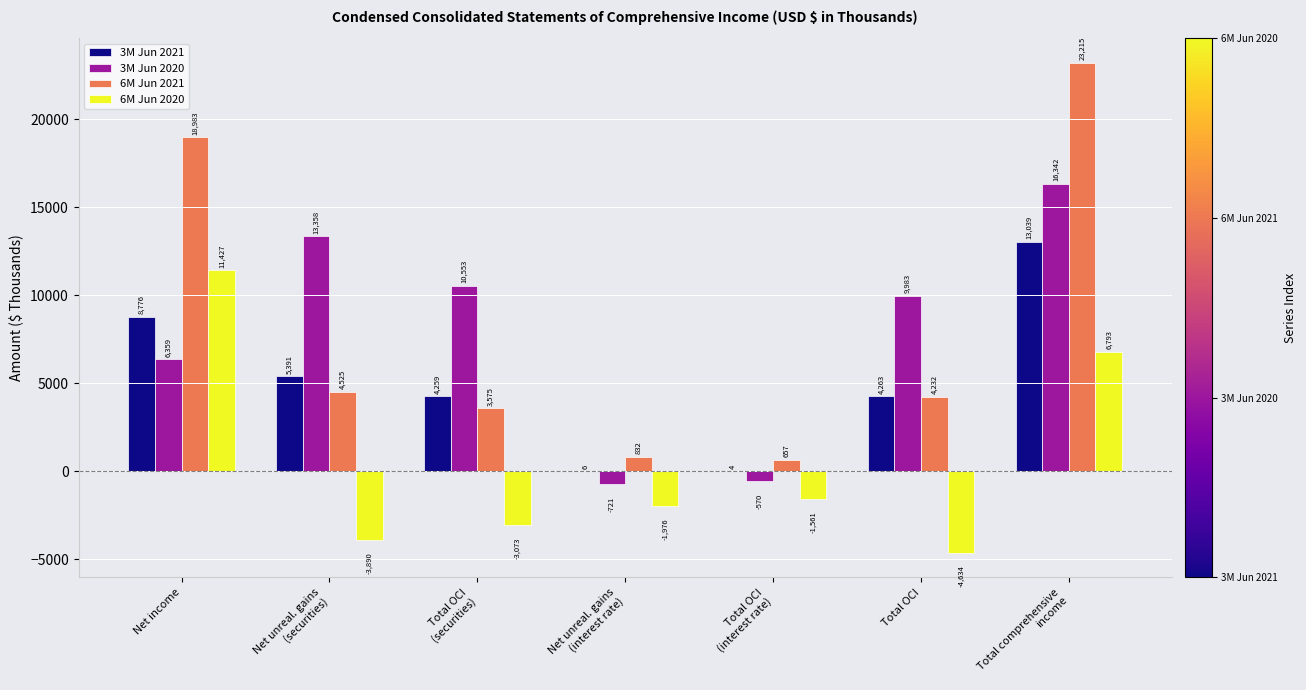

What is the sum of all 6M Jun 2021 values?

56019